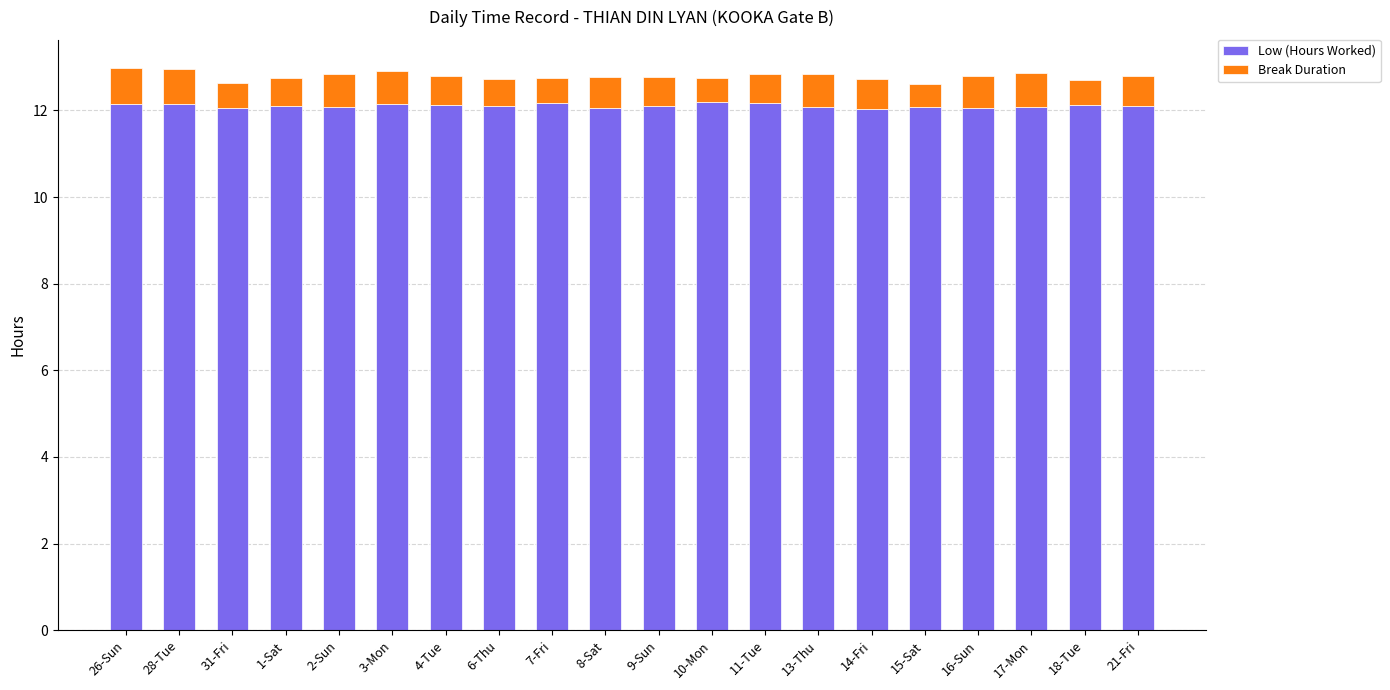

What is the minimum value for Low (Hours Worked)?

12.0